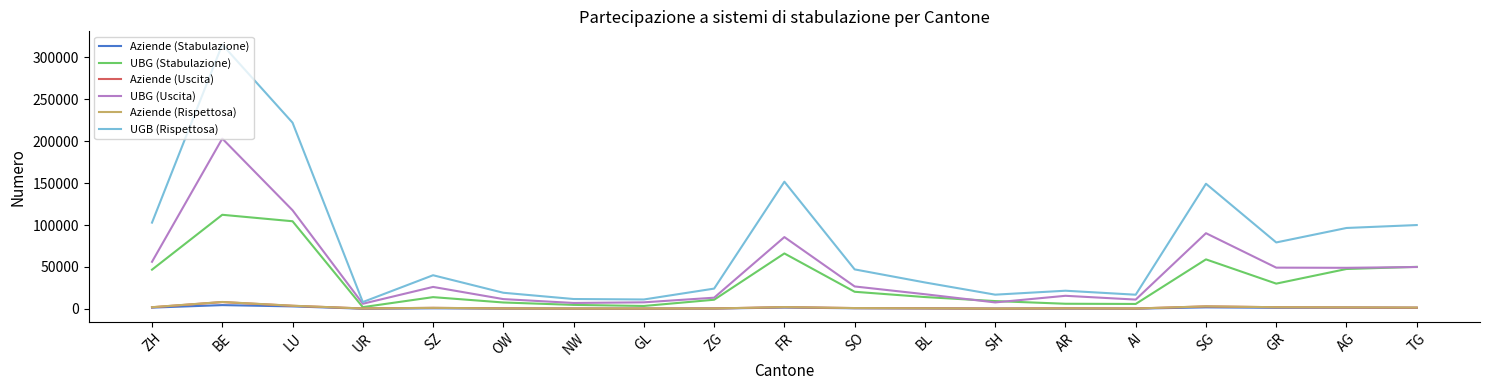

Which series has the widest spread of values?

UGB (Rispettosa)